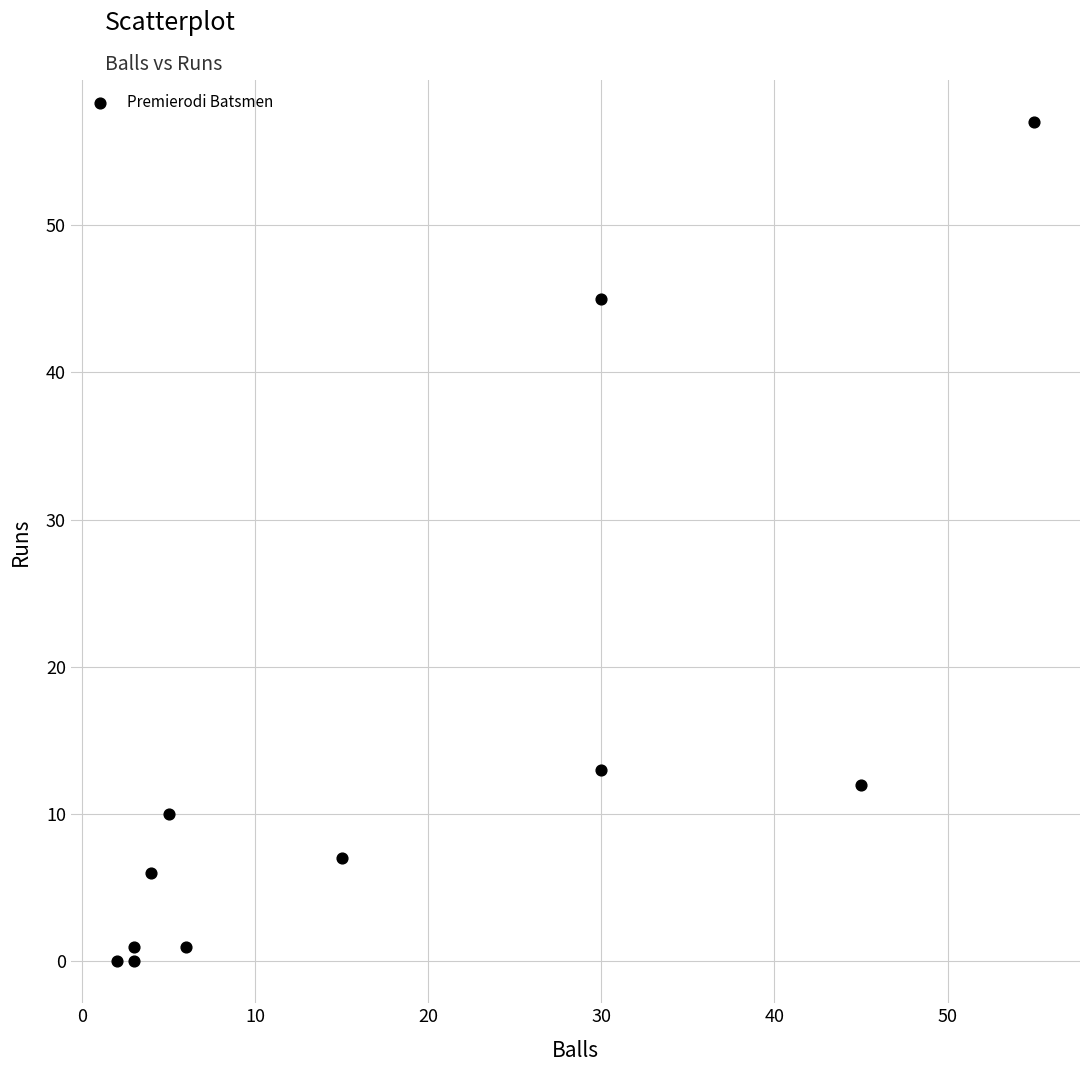

What Y value in the scatter plot is closest to 28?

13